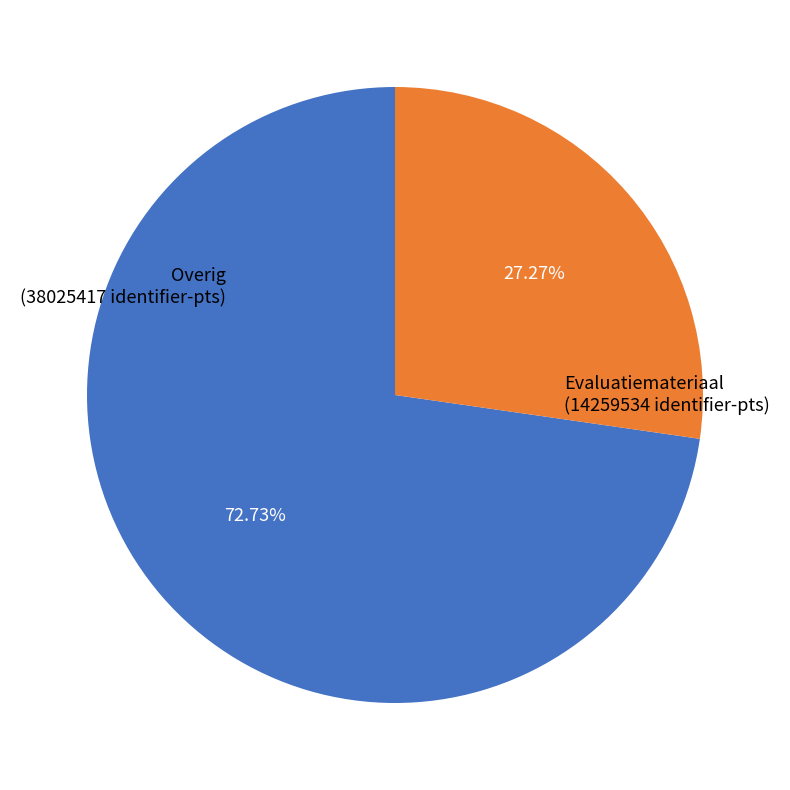

Is there any slice that represents more than half of the pie?

Yes